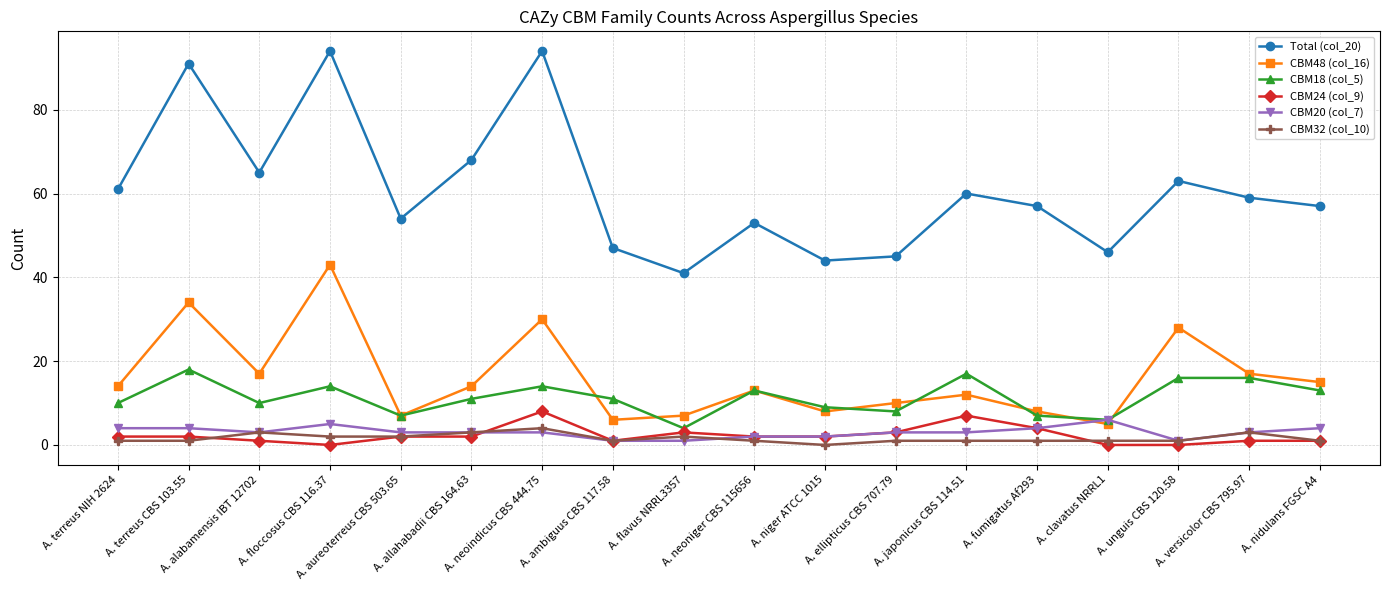

Which series has the largest range (max minus min)?

Total (col_20)